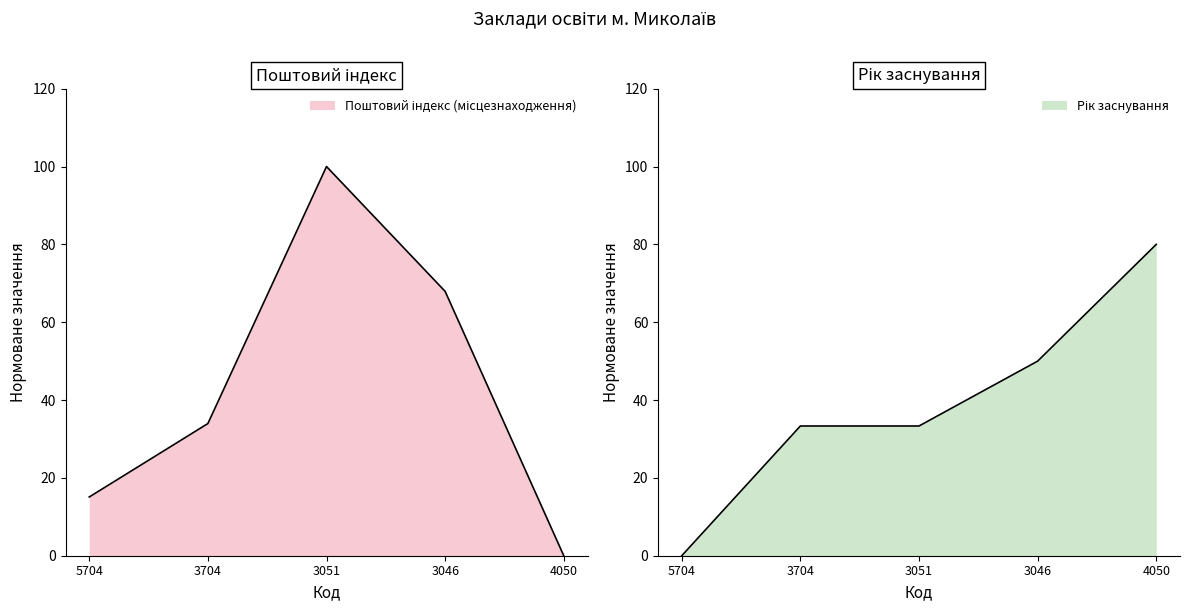

Between 5704 and 3704, which is larger?

3704